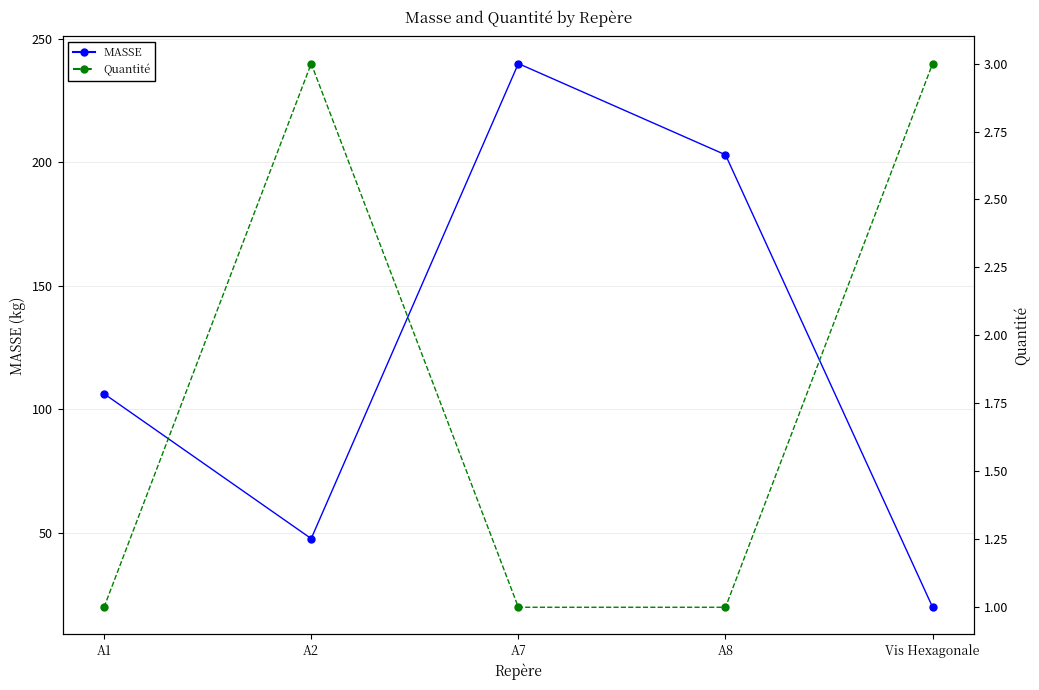

At which category does Quantité reach its first local peak?

A2